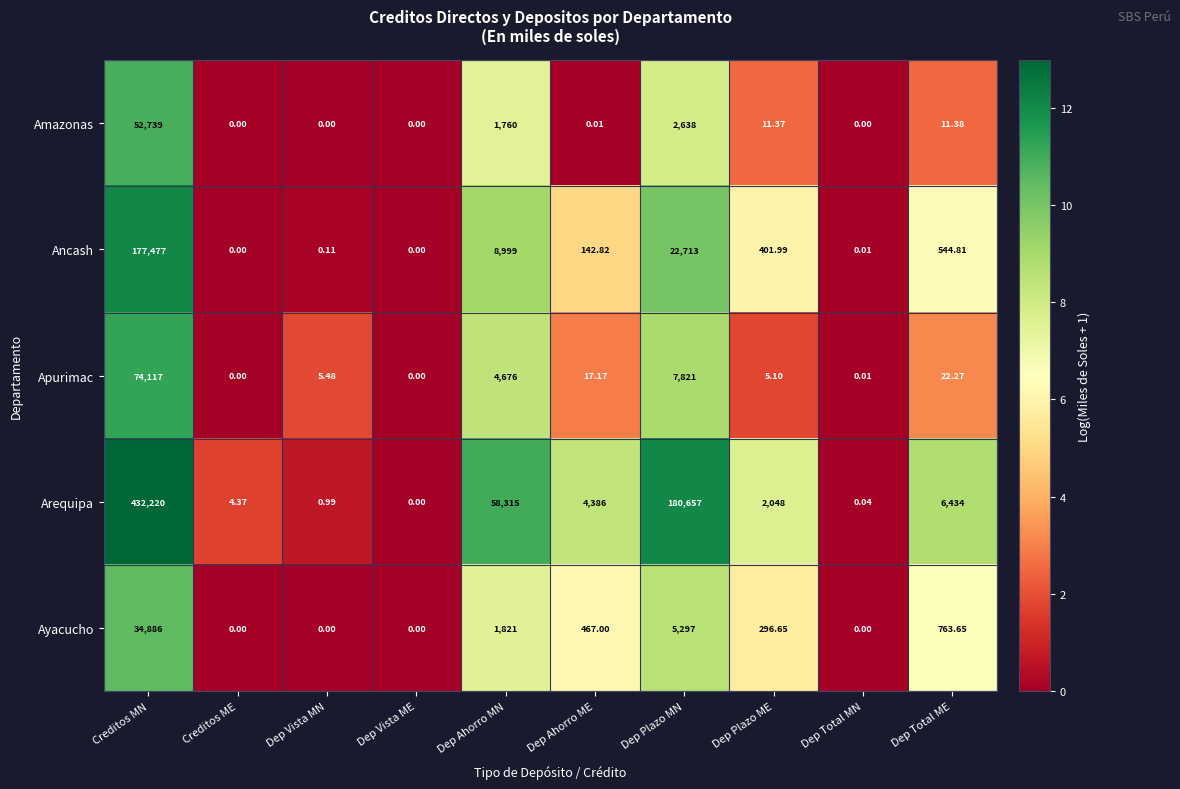

At Dep Total ME, list the series in order from smallest to largest.

Amazonas, Apurimac, Ancash, Ayacucho, Arequipa